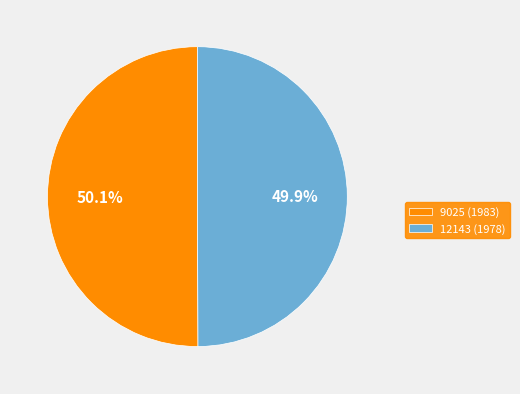

The 12143 slice represents 40% of the pie. True or false?

False